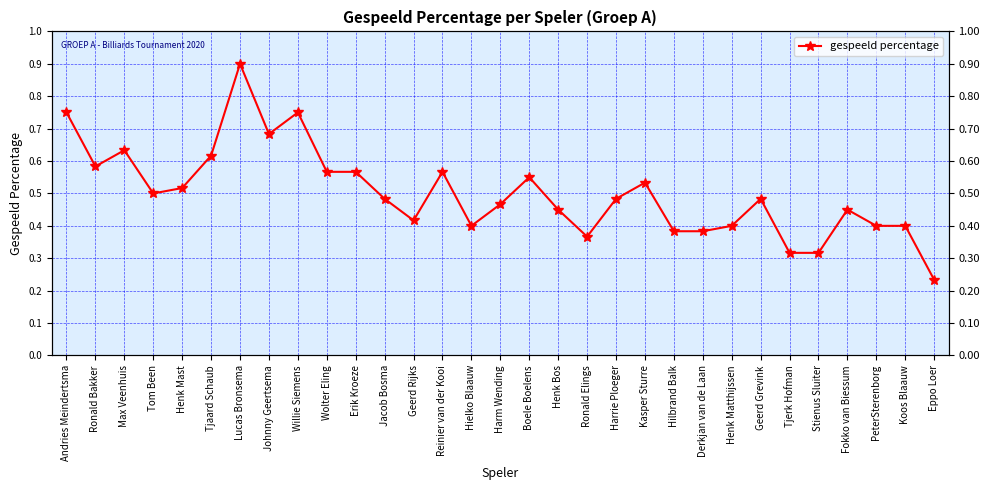

What is the maximum value shown in the chart?

0.9